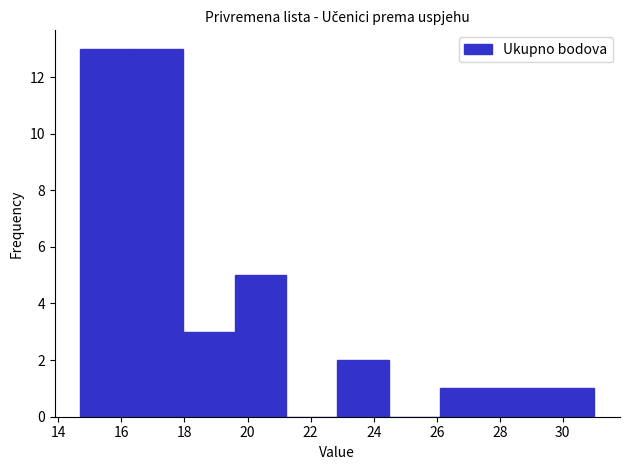

Reading left to right, transcribe this chart: for each bar, give the range it covers on the x-axis and its height. Neither the bar edges nor the heights are printed on the chart, so give them approximately, as read against the axes.

14.8 to 16.4: 13
16.4 to 18.0: 13
18.0 to 19.6: 3
19.6 to 21.2: 5
21.2 to 22.8: 0
22.8 to 24.4: 2
24.4 to 26.2: 0
26.2 to 27.8: 1
27.8 to 29.4: 1
29.4 to 31.0: 1